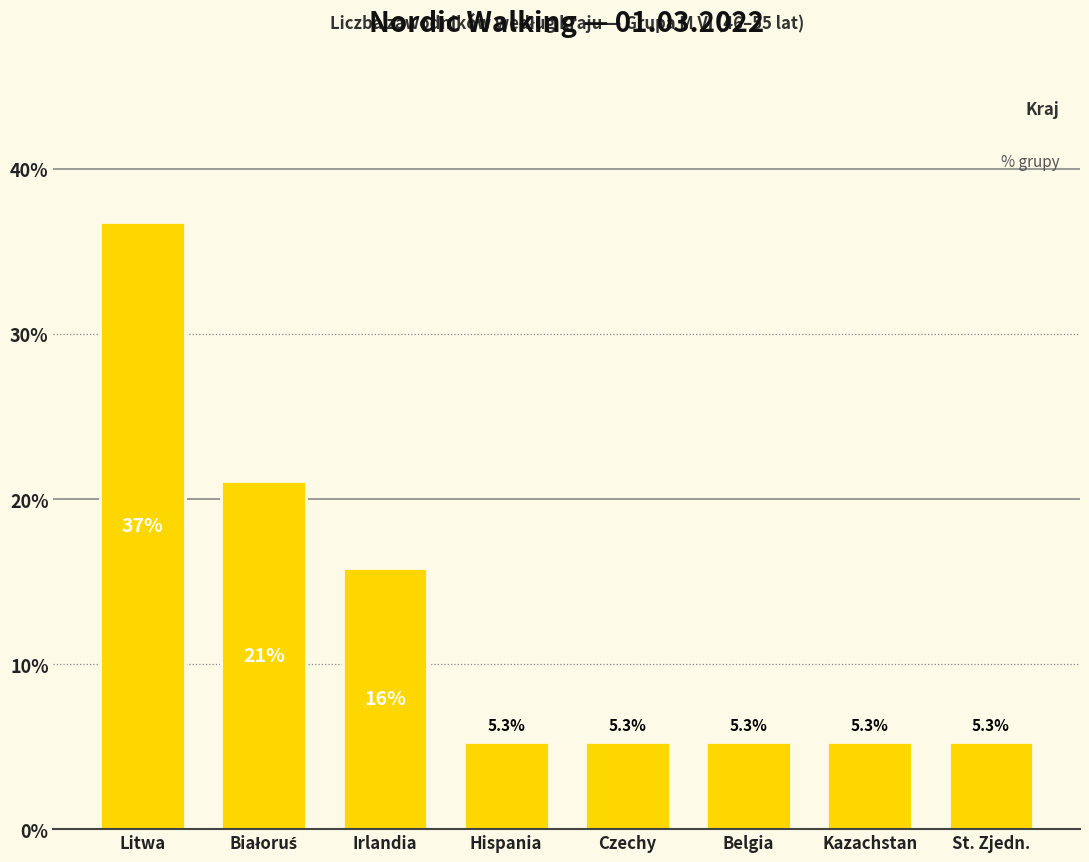

The value at Belgia is 5.3. True or false?

True